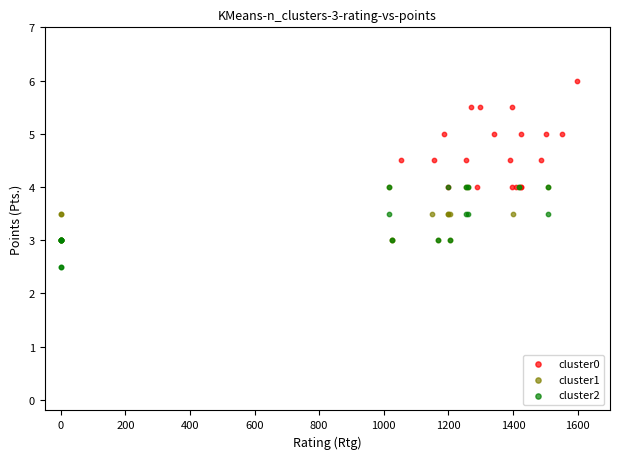

Which series reaches the minimum Y coordinate?

cluster2